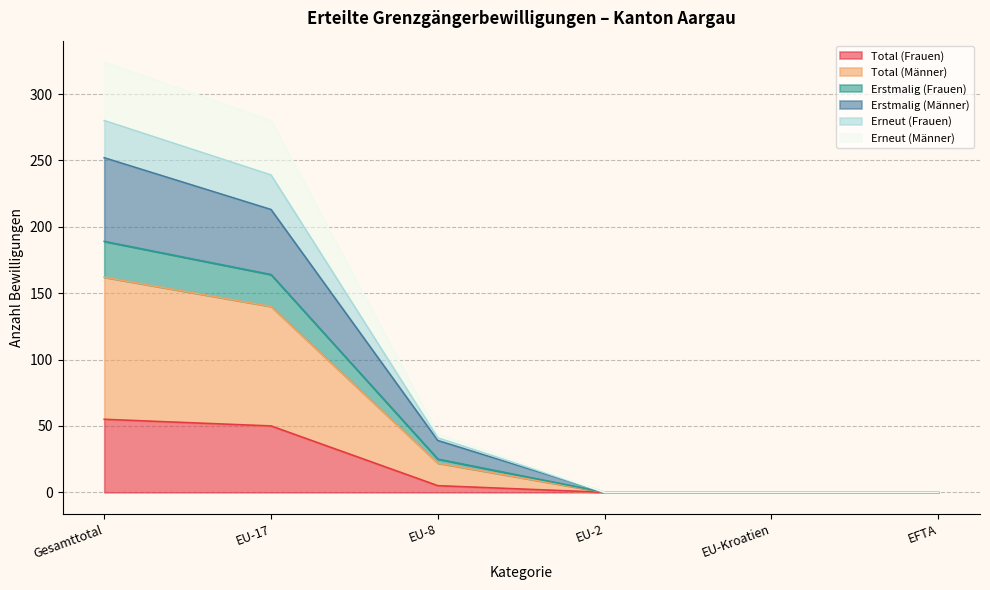

True or false: Erneut (Frauen) and Erneut (Männer) intersect in this chart.

False